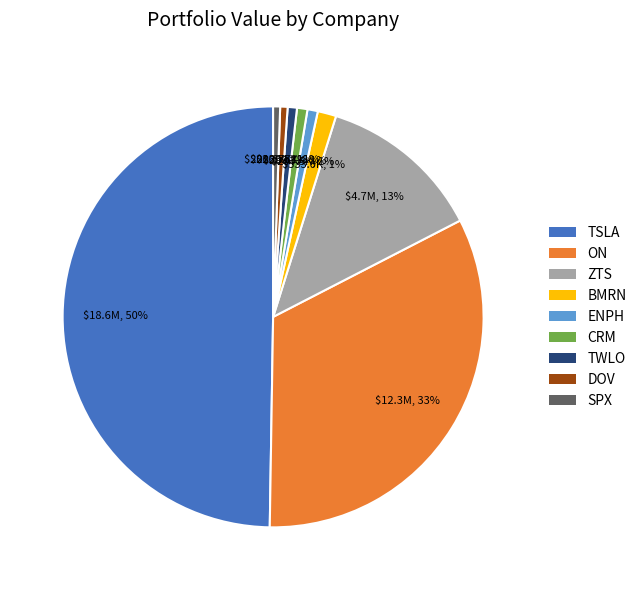

To the nearest percent, what is the average slice percentage?

11%